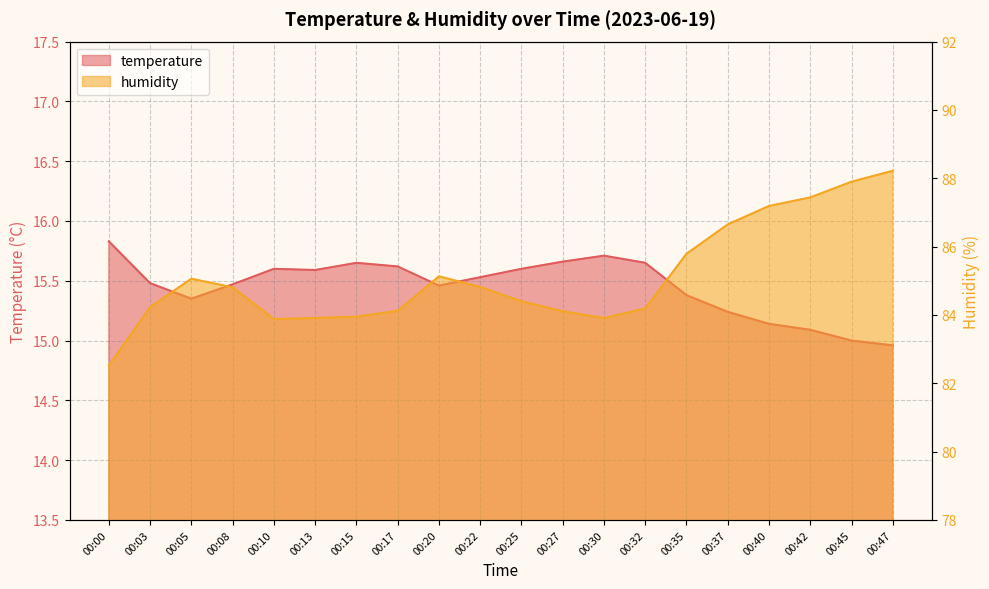

In humidity, how many points are higher than both neighbors (excluding endpoints)?

2